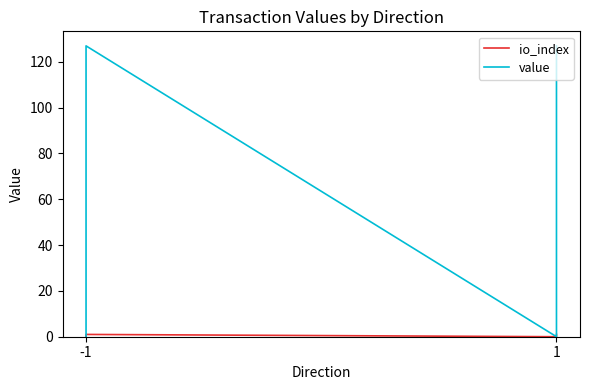

Which category has the lowest value across all series?

-1